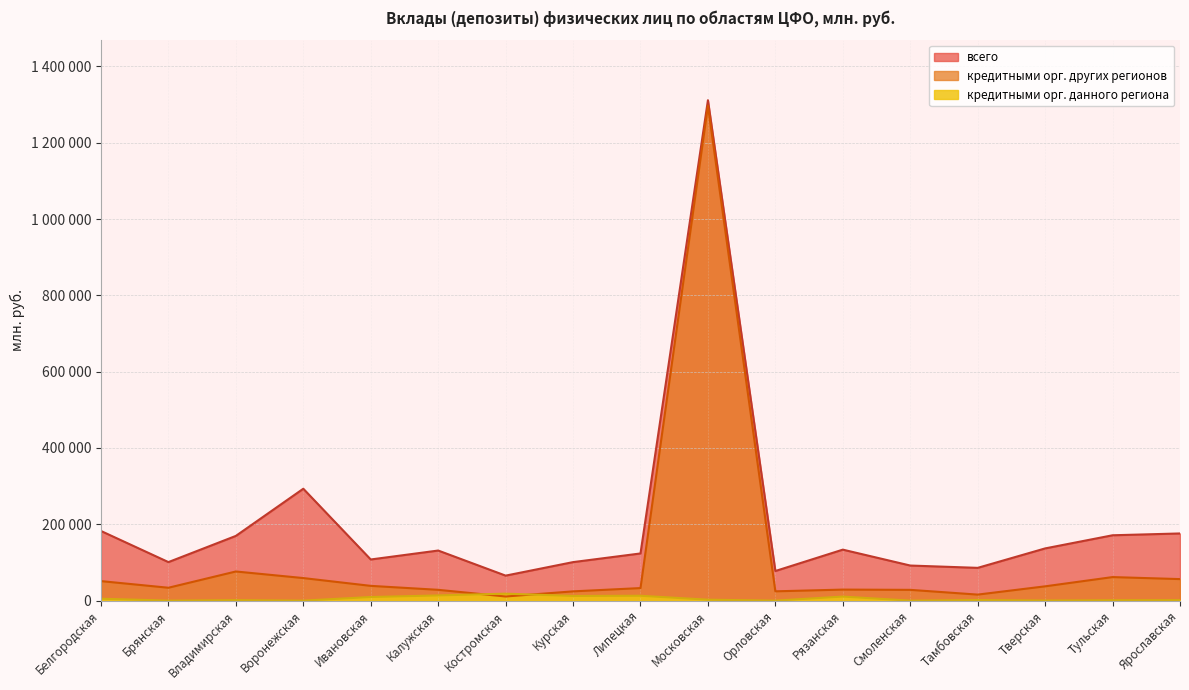

What is the average value of the всего series?

203546